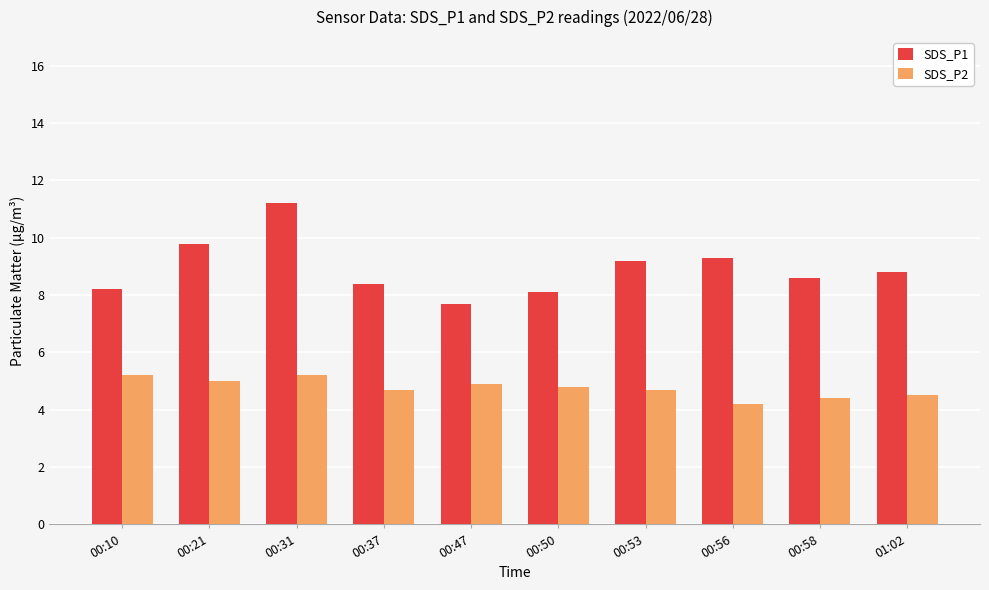

The SDS_P2 series shows 2.1 at 00:56. True or false?

False